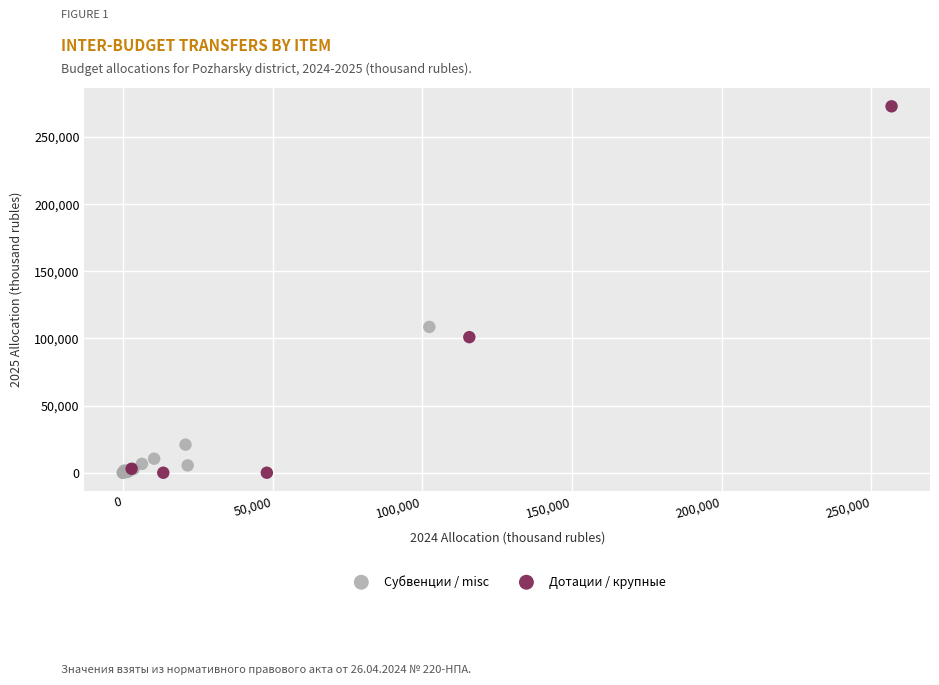

What are all the series names shown in the legend?

Субвенции / misc, Дотации / крупные